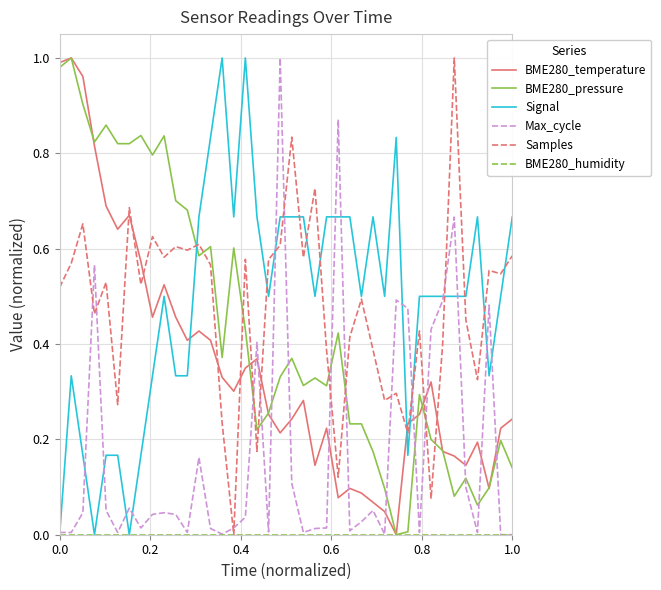

After their last crossing, which series has the higher values: BME280_temperature or Samples?

Samples